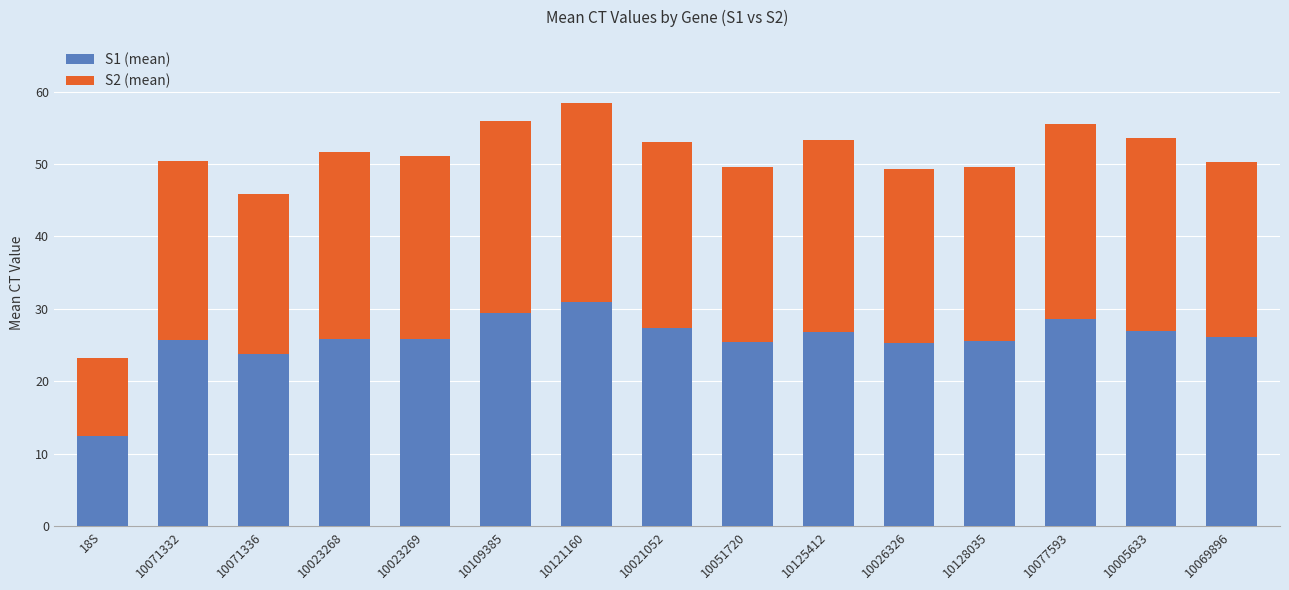

What is the total value across all series at 10121160?

58.4